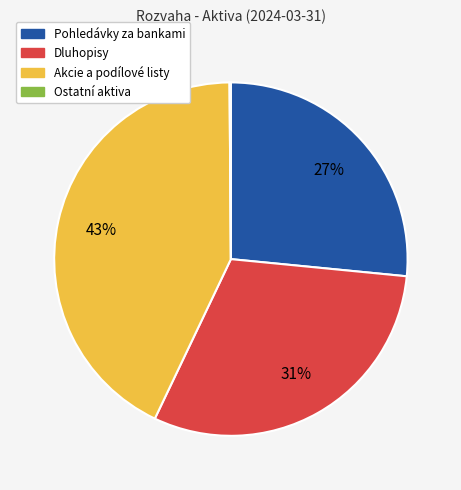

Is there a majority slice in this chart?

No